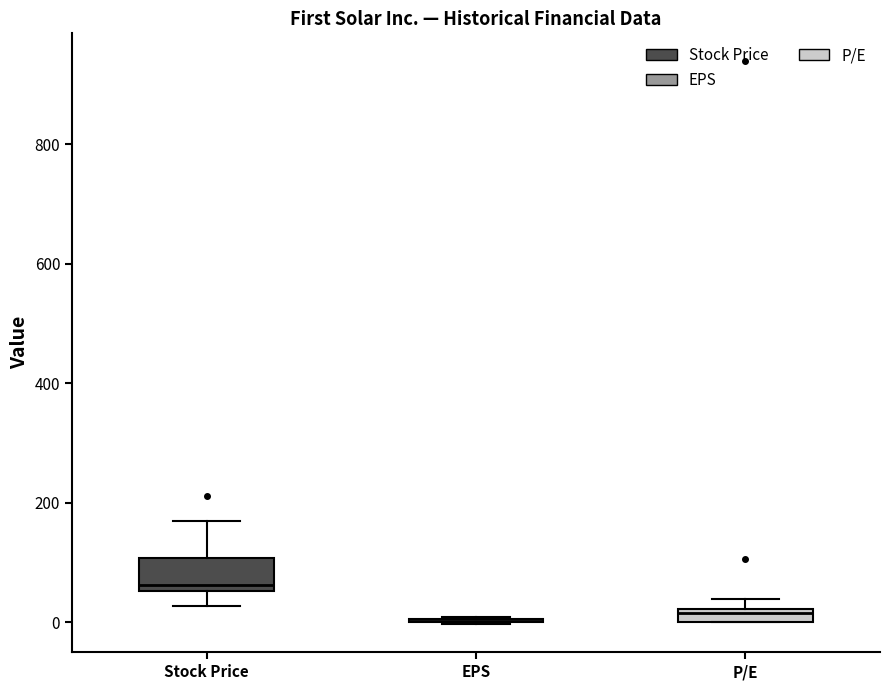

Comparing the boxes themselves (not the whiskers), which one is the tallest?

Stock Price